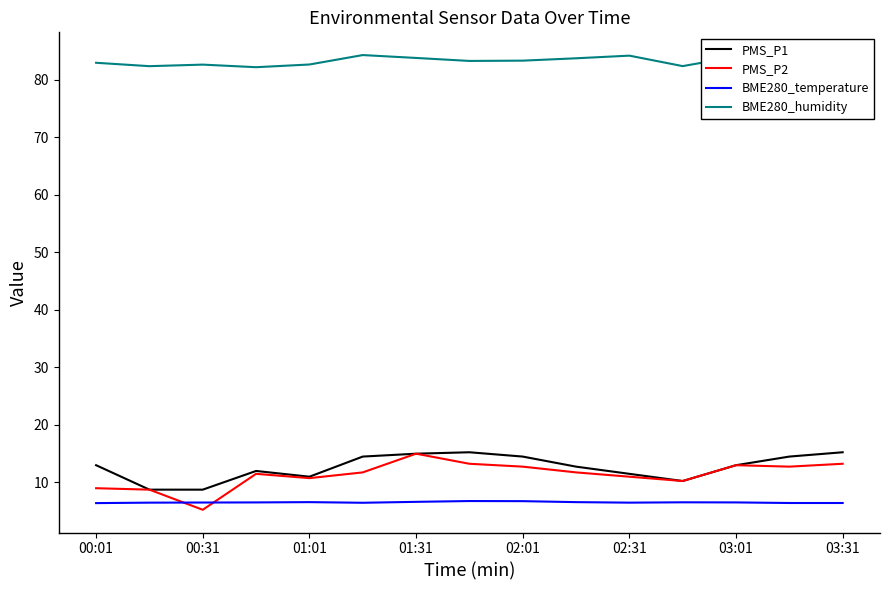

What is the maximum value shown in the chart?

84.3